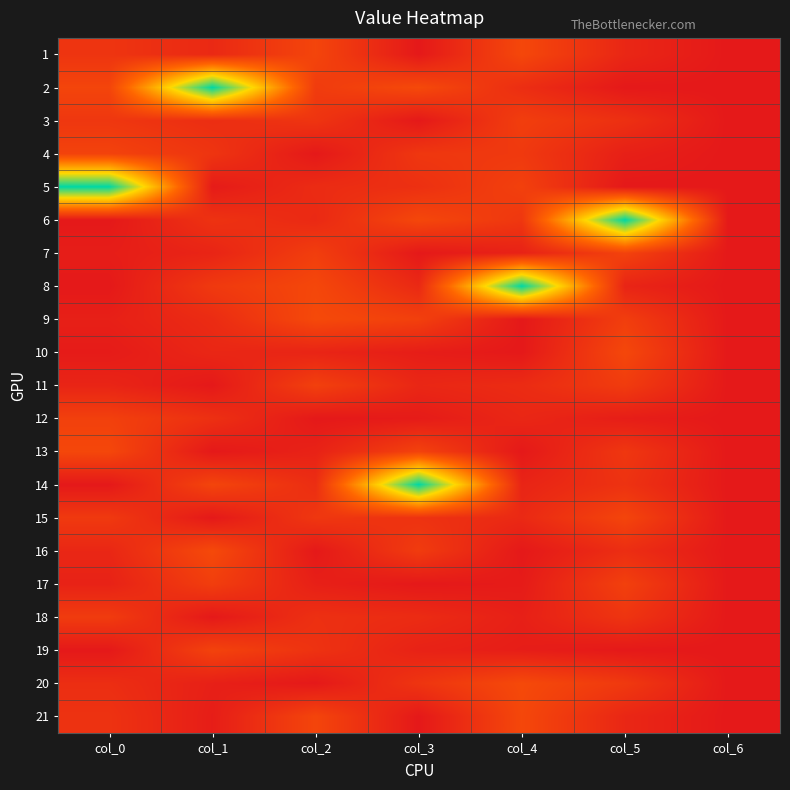

At how many categories does at least one series exceed 12?

6